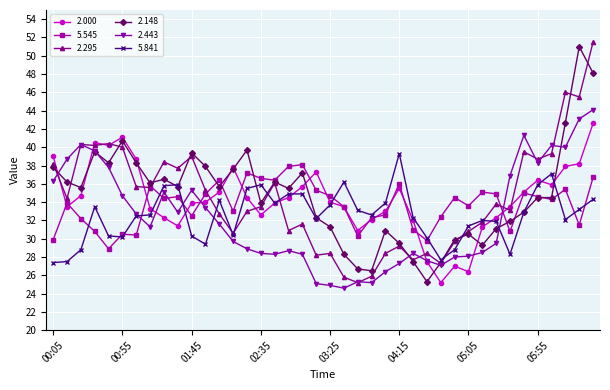

What is the value of the 2.295 point at the 18th from the left?

30.9